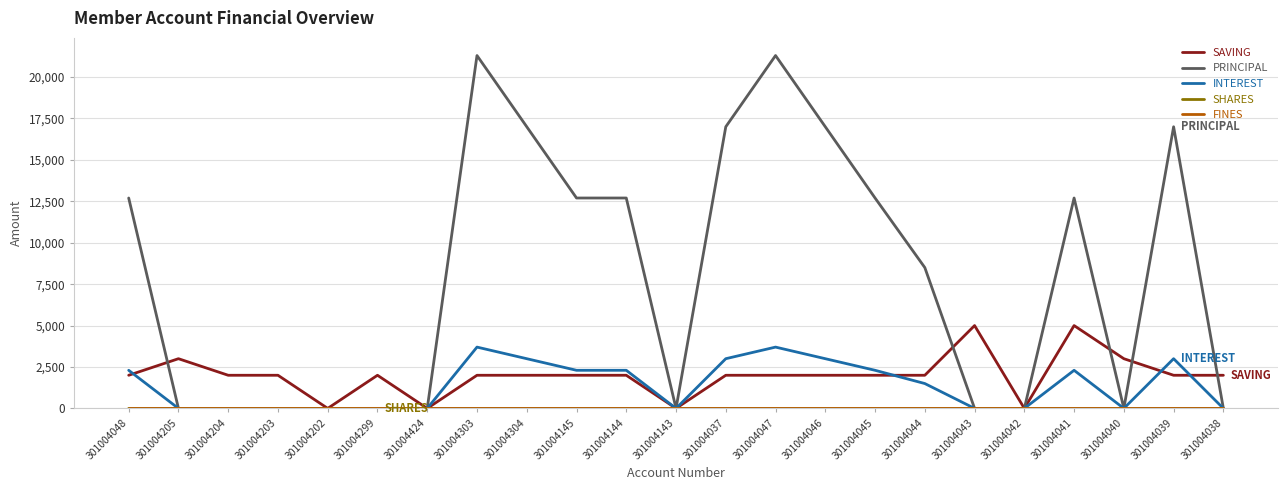

The value of PRINCIPAL at 301004304 is 30097. True or false?

False